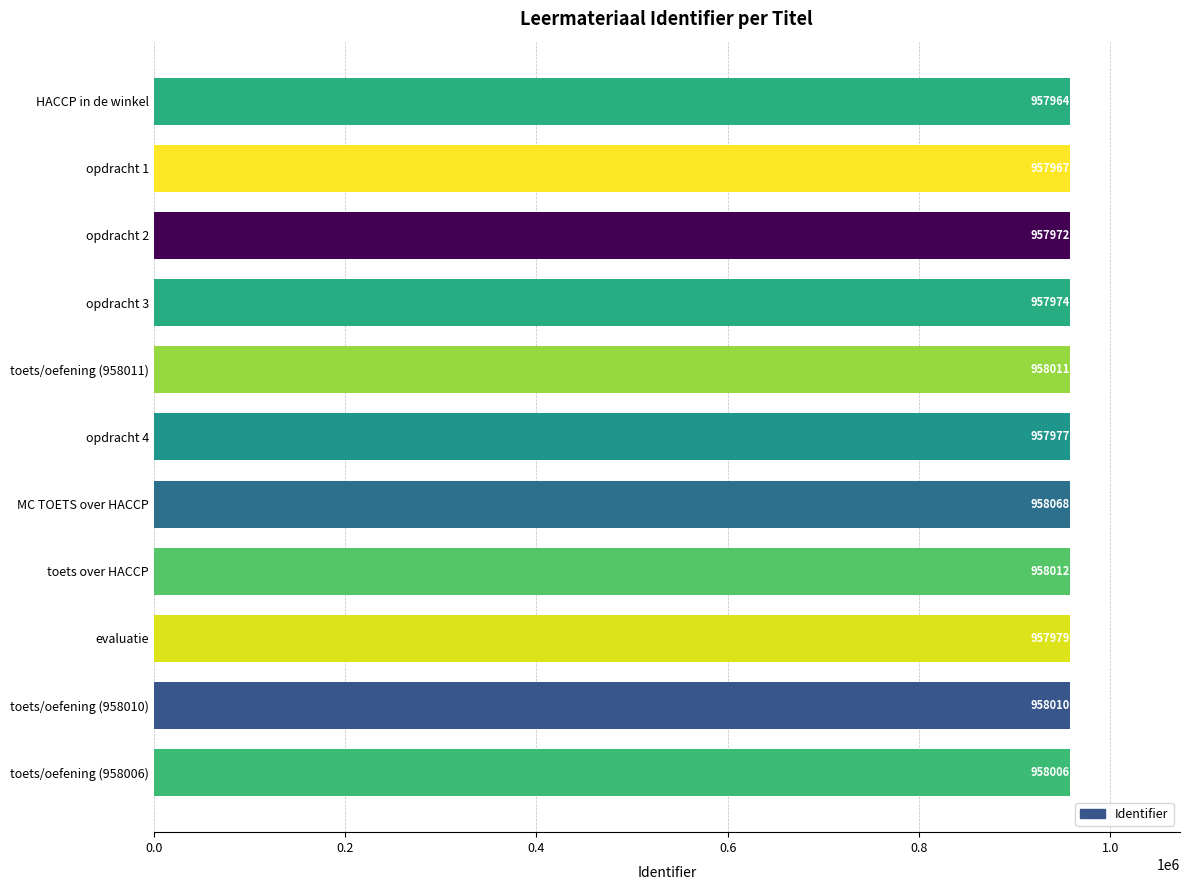

Is it true that the value at opdracht 4 is 318775?

False